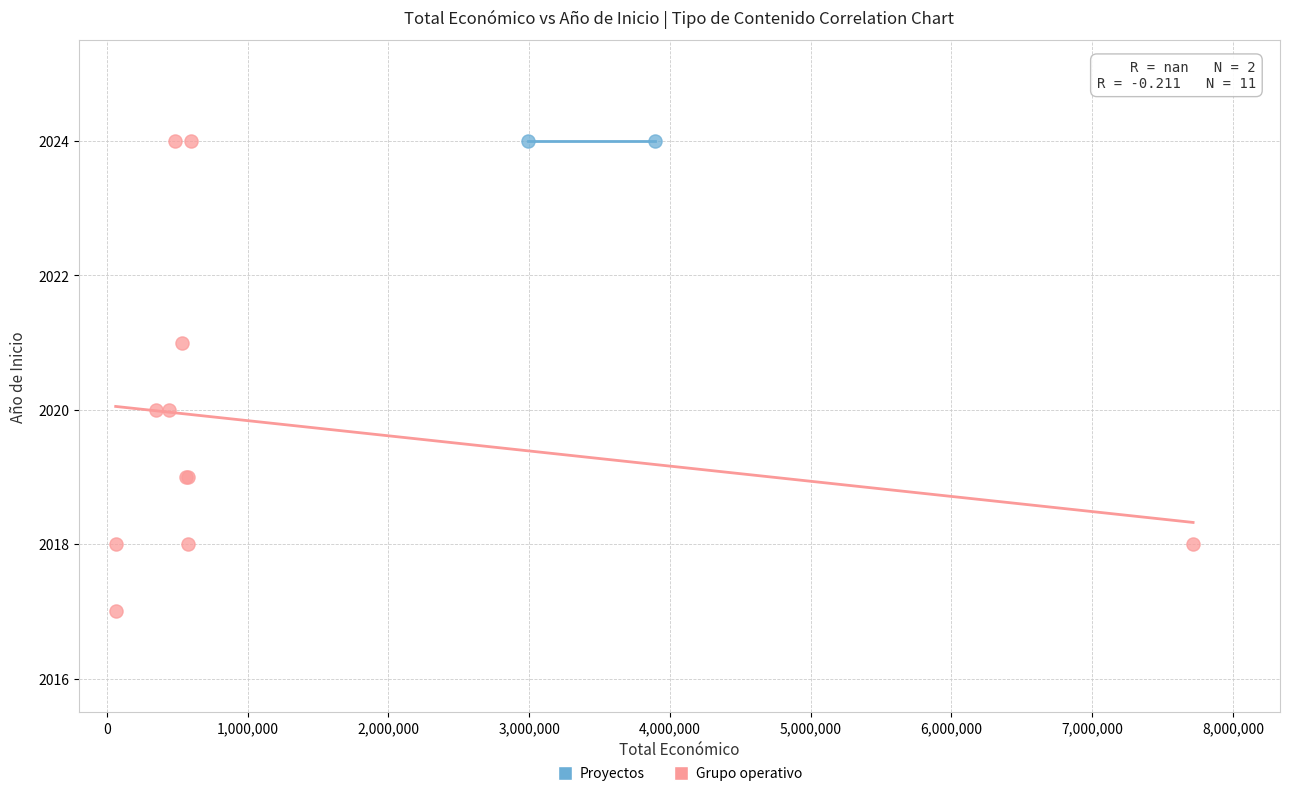

What are all the series names shown in the legend?

Proyectos, Grupo operativo